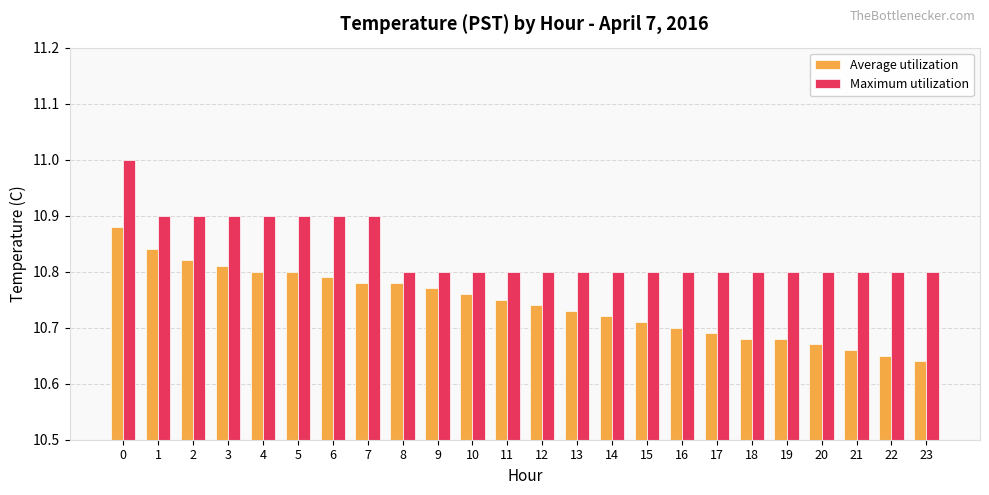

How many bars are there in total?

48